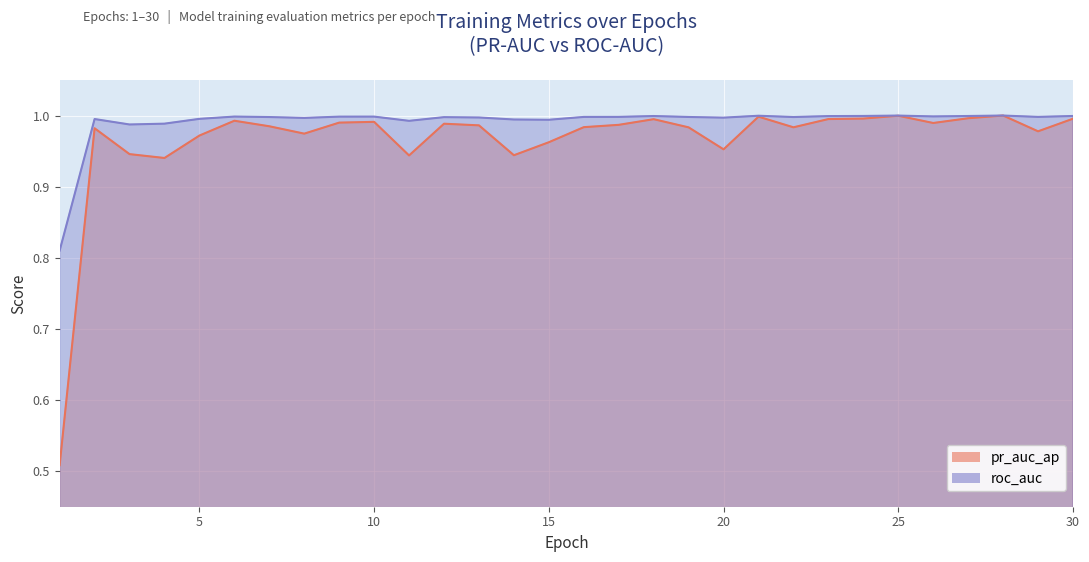

Is it true that pr_auc_ap equals 1.0 at 10?

True